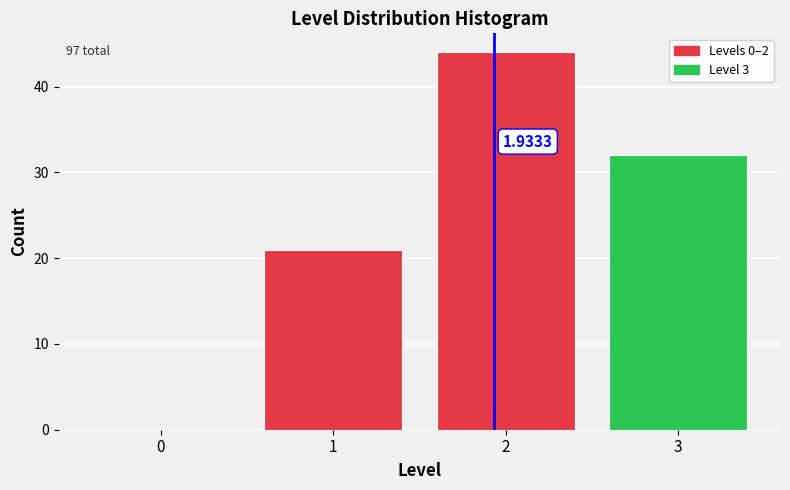

Which range on the x-axis has the tallest bar?

1.5 to 2.5